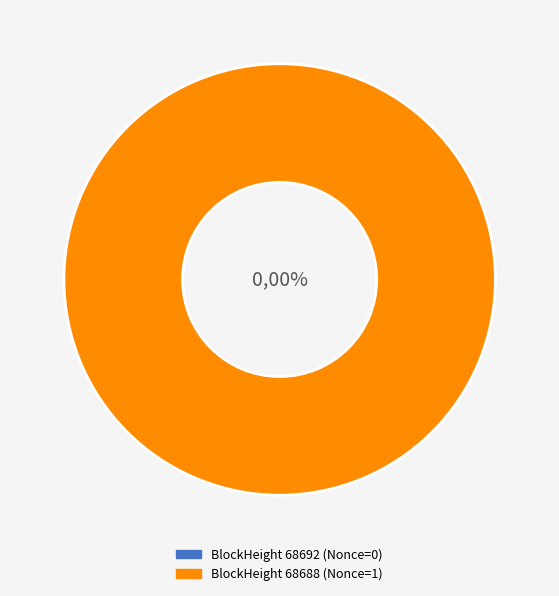

Is it true that 68692 is 0% of the pie?

True